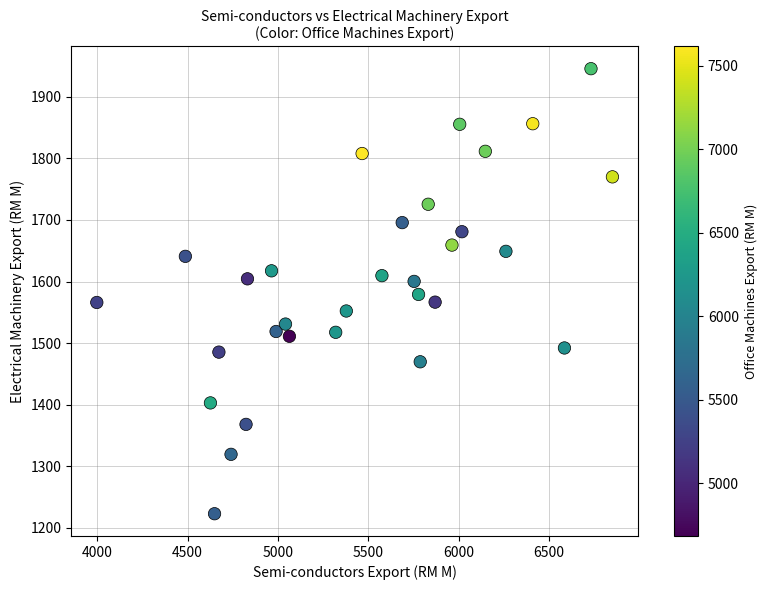

What is the range of Y values (max minus min)?

723.0